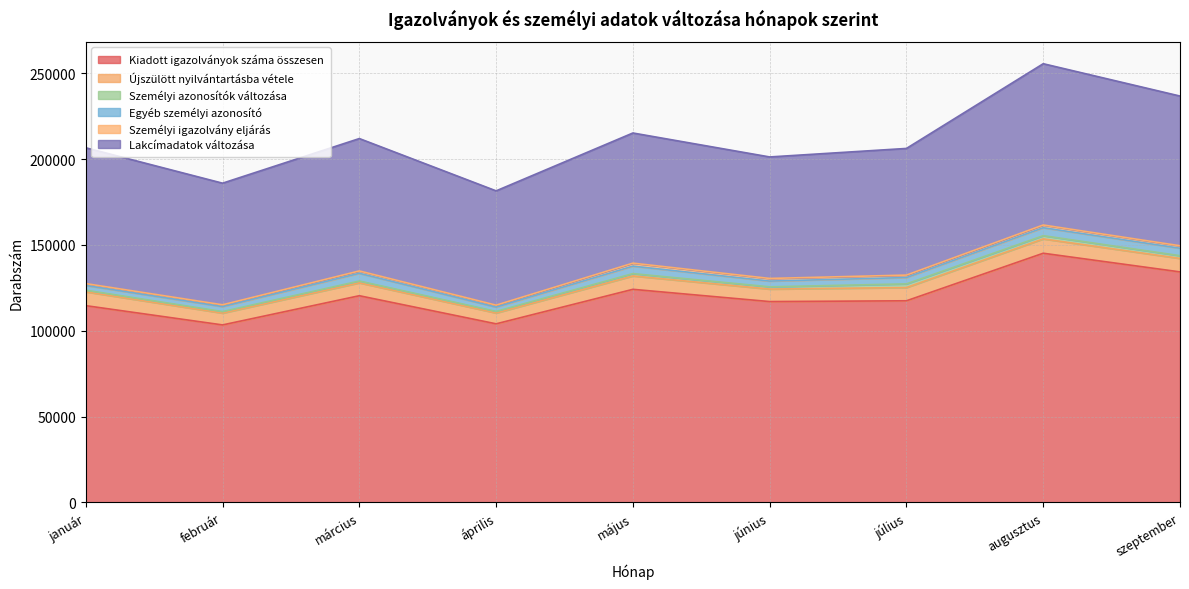

True or false: Személyi azonosítók változása and Kiadott igazolványok száma összesen cross at least once.

False